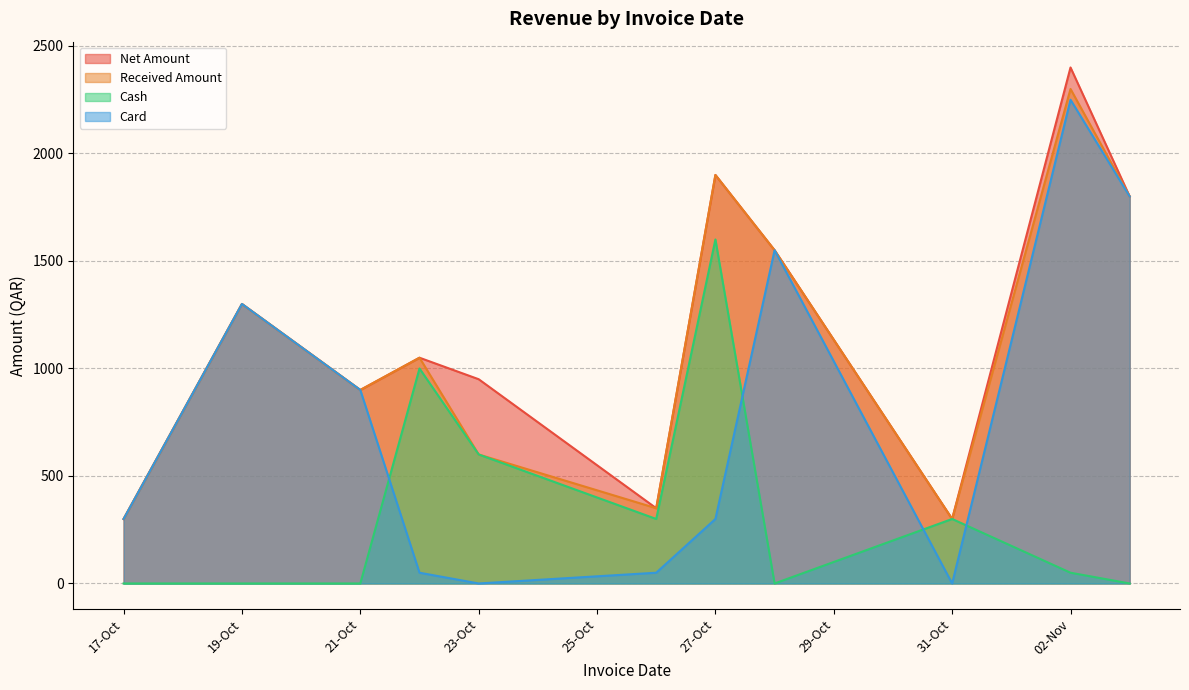

Is the value of Received Amount at 21-Oct greater than the value of Cash at 02-Nov?

Yes